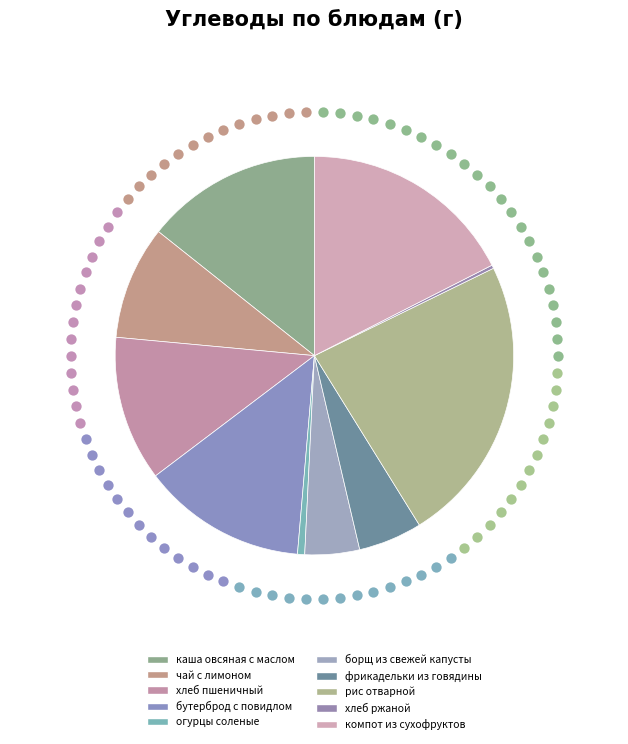

Is there a majority slice in this chart?

No